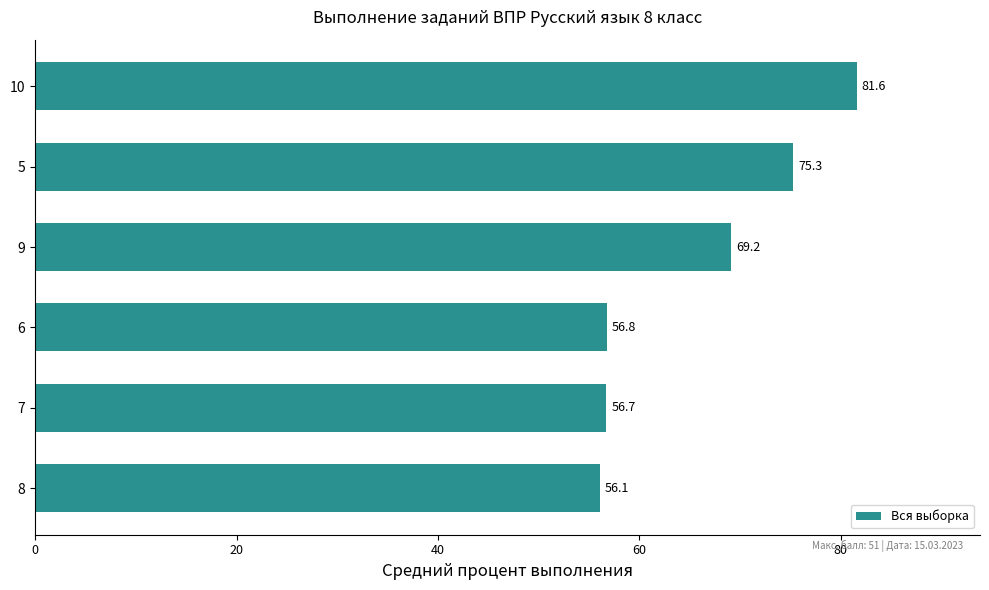

Approximately how many times larger is the value at 8 compared to 5?

0.7